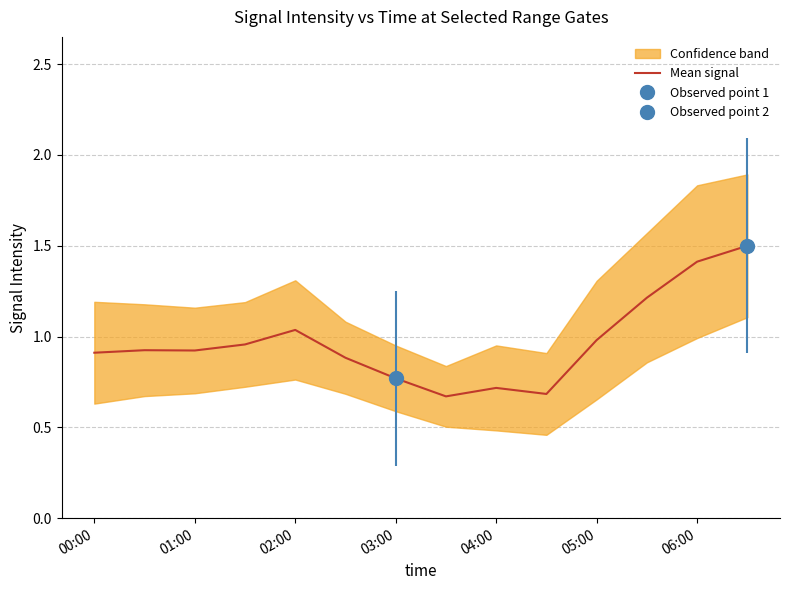

Reading right to left, what are all the values shown in this chart?

1.5	1.4	1.2	1.0	0.7	0.7	0.7	0.8	0.9	1.0	1.0	0.9	0.9	0.9